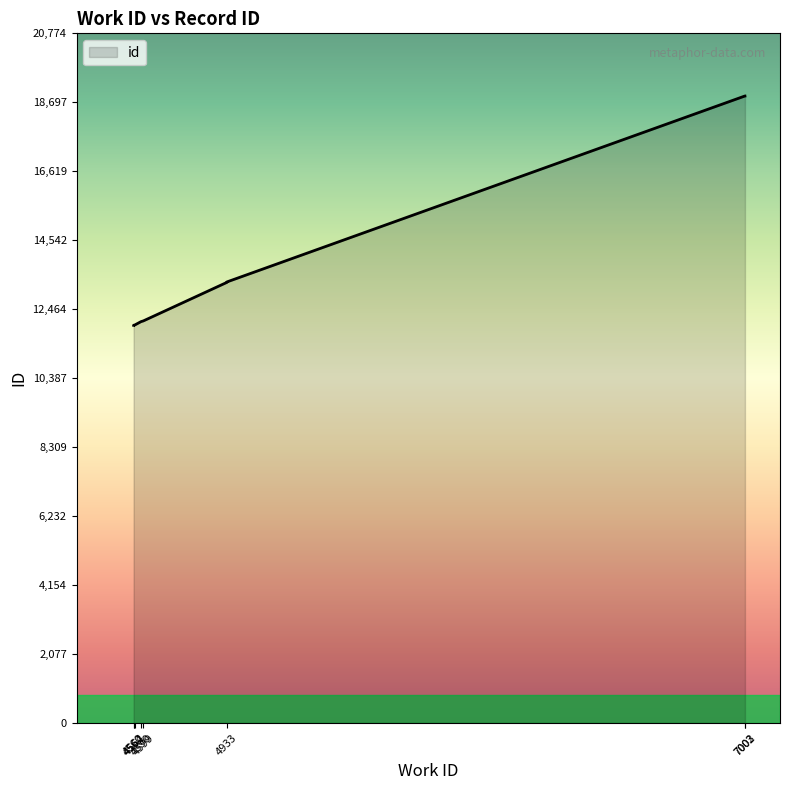

Approximately how many times larger is the value at 7002 compared to 4560?

1.6